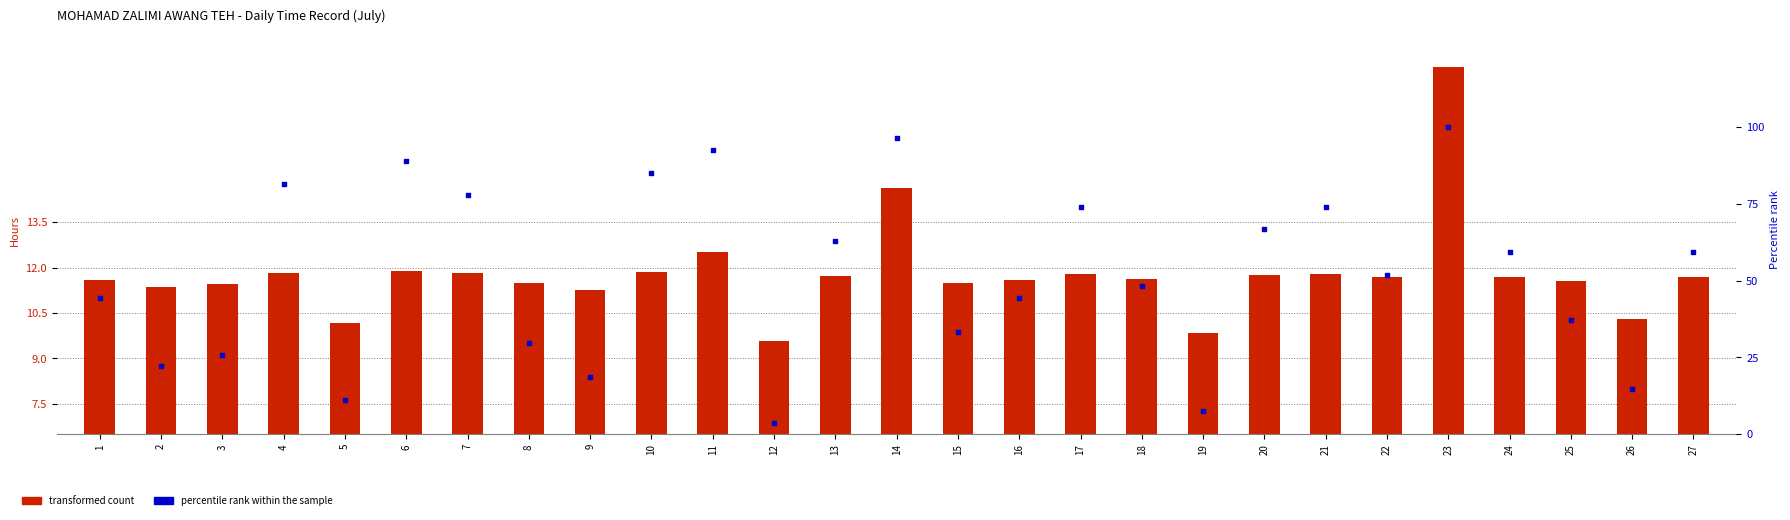

Which series has the largest Y range (max minus min)?

percentile rank within the sample